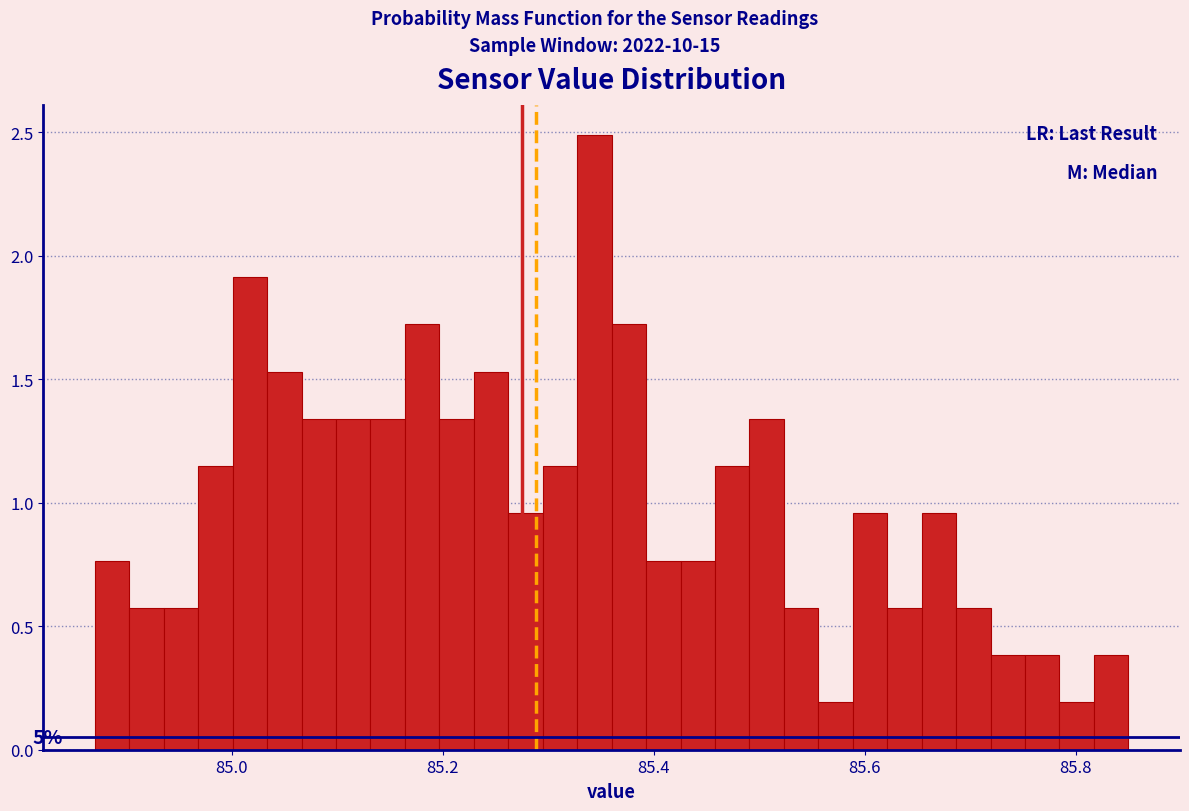

Around what value on the x-axis is the tallest bar? Give the approximate position of its centre, as read against the axis.

85.34